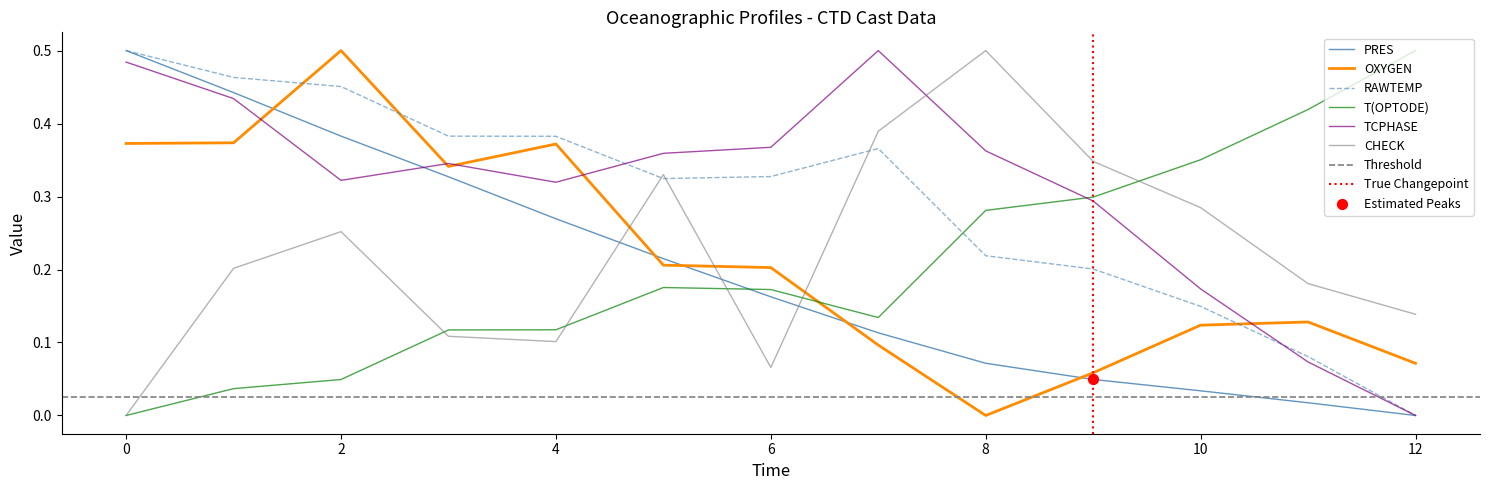

Which series has the widest spread of Y values?

PRES